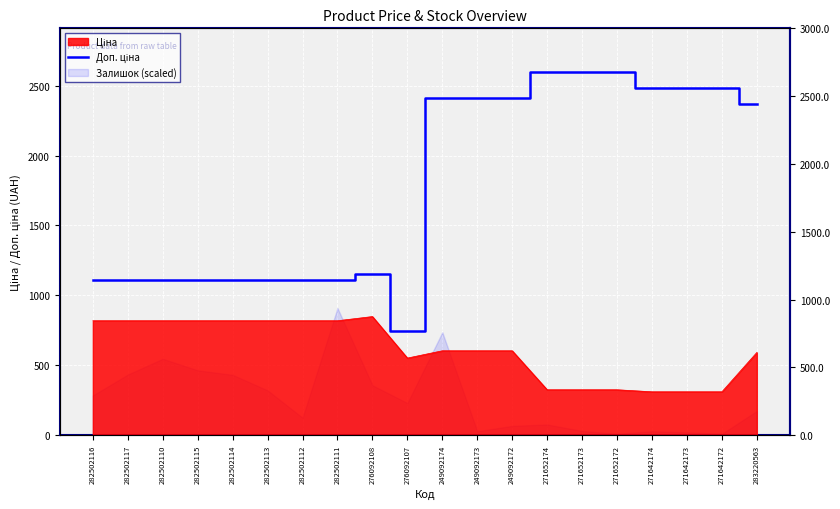

At which label is the value closest to 1672?

276092108